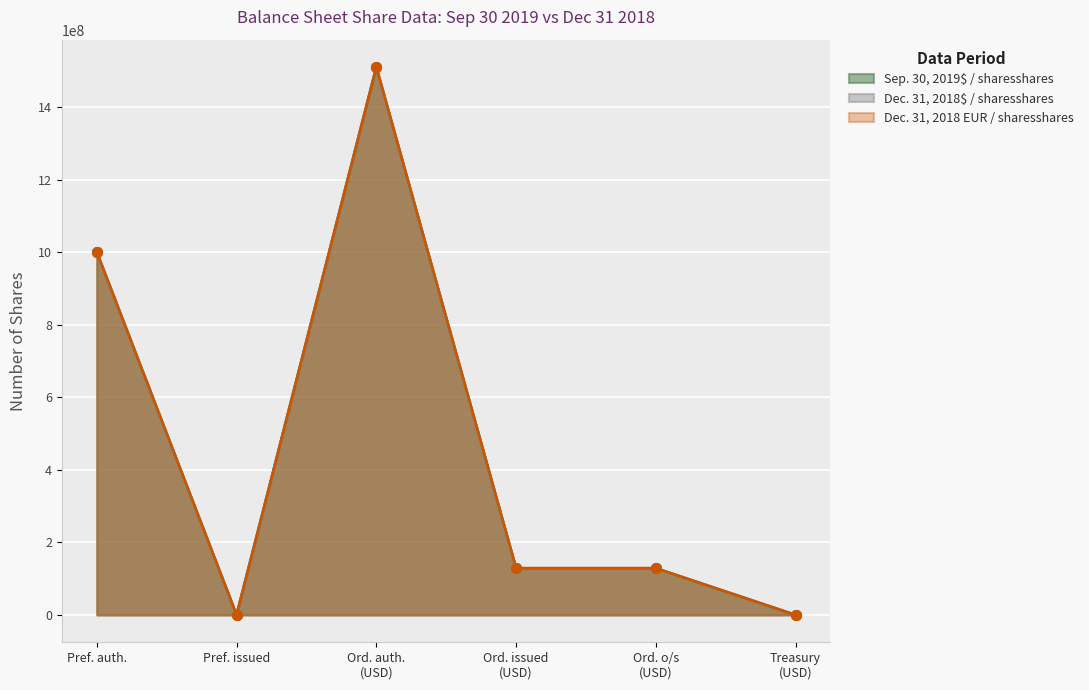

Which series changed the most between Ord. issued (USD) and Ord. o/s (USD)?

Sep. 30, 2019$ / sharesshares